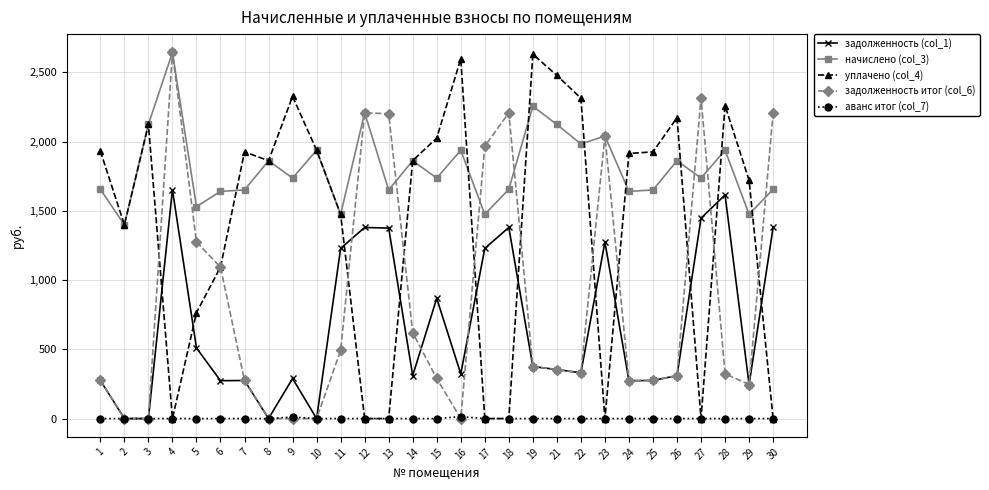

True or false: начислено (col_3) and аванс итог (col_7) cross at least once.

False